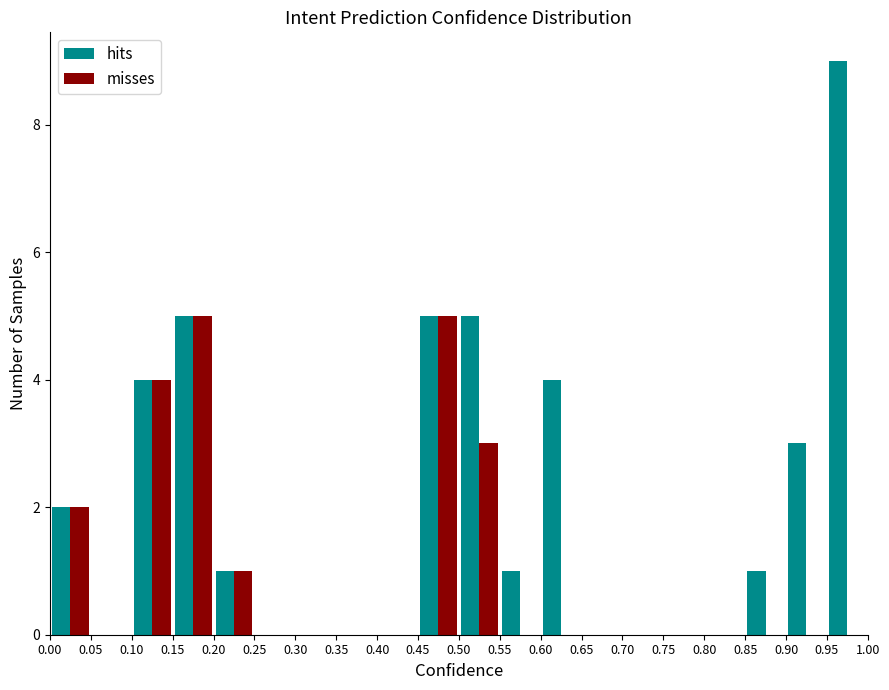

What is the height of the hits bar covering 0.45 to 0.50 on the x-axis? The values are not printed on the chart, so give them approximately, as read against the axis.

5